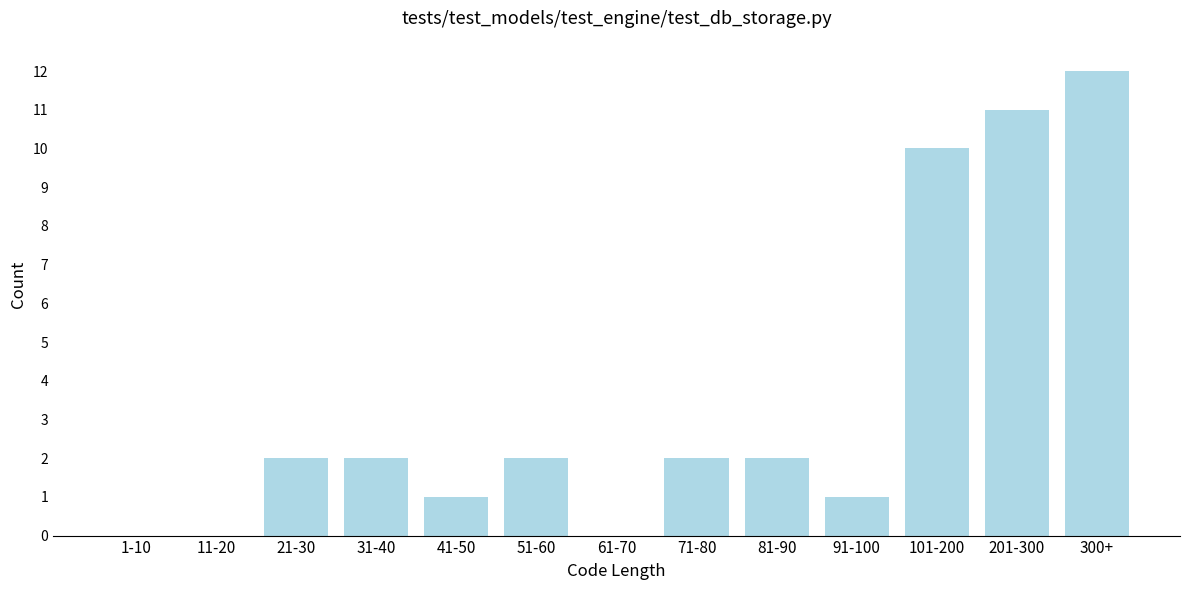

Reading right to left, transcribe all the data shown in this chart.

300+=12	201-300=11	101-200=10	91-100=1	81-90=2	71-80=2	61-70=0	51-60=2	41-50=1	31-40=2	21-30=2	11-20=0	1-10=0